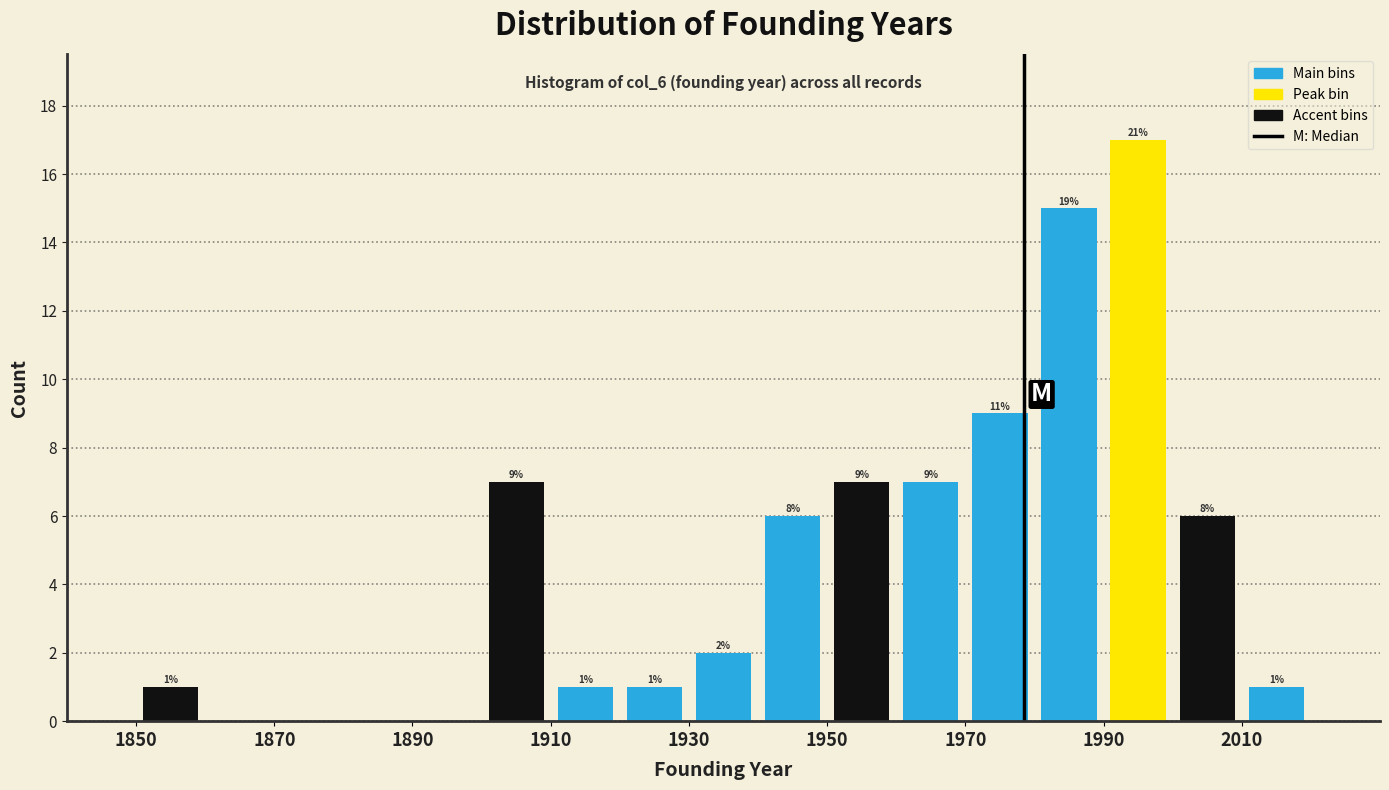

Which range on the x-axis has the tallest bar?

1990 to 2000